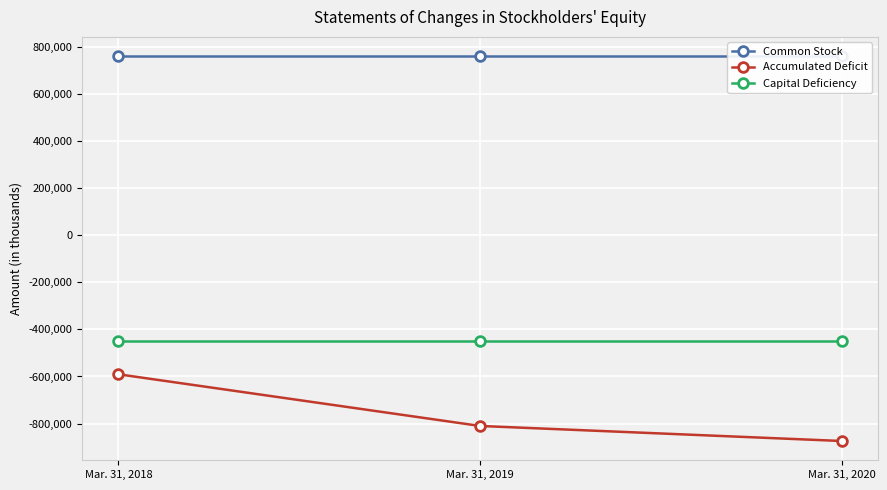

At which label does Common Stock reach its minimum?

Mar. 31, 2018